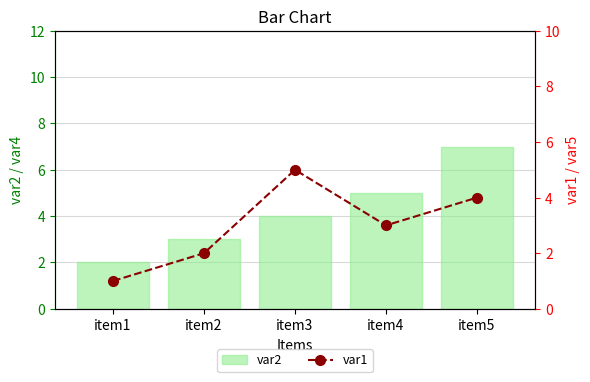

At which category is the sum across all series the highest?

item5